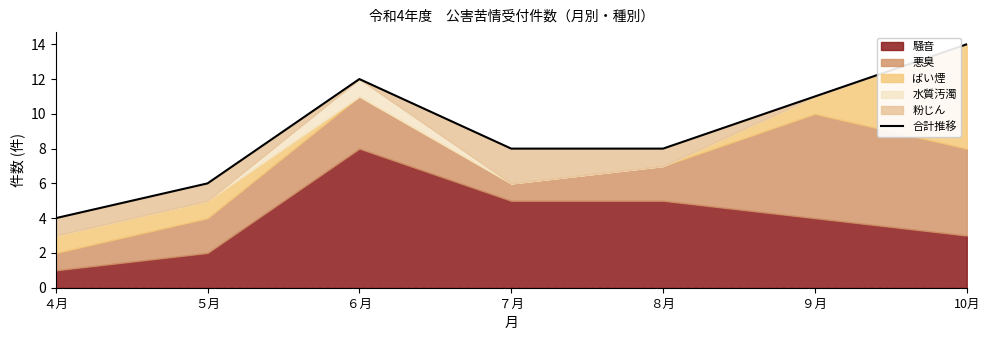

How many values are between 6 and 12?

5